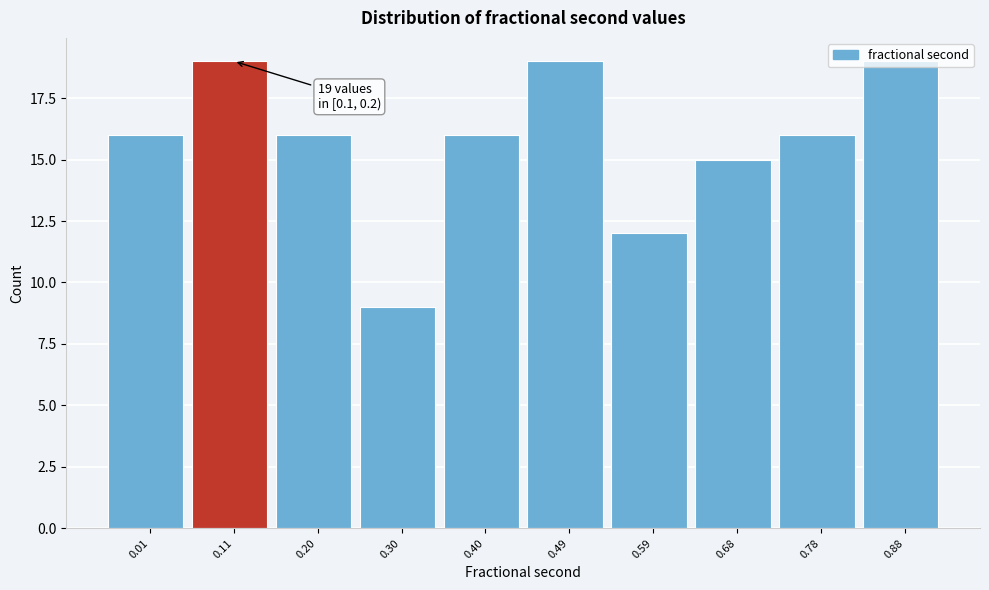

Is it true that the value at 0.88 is 19?

True